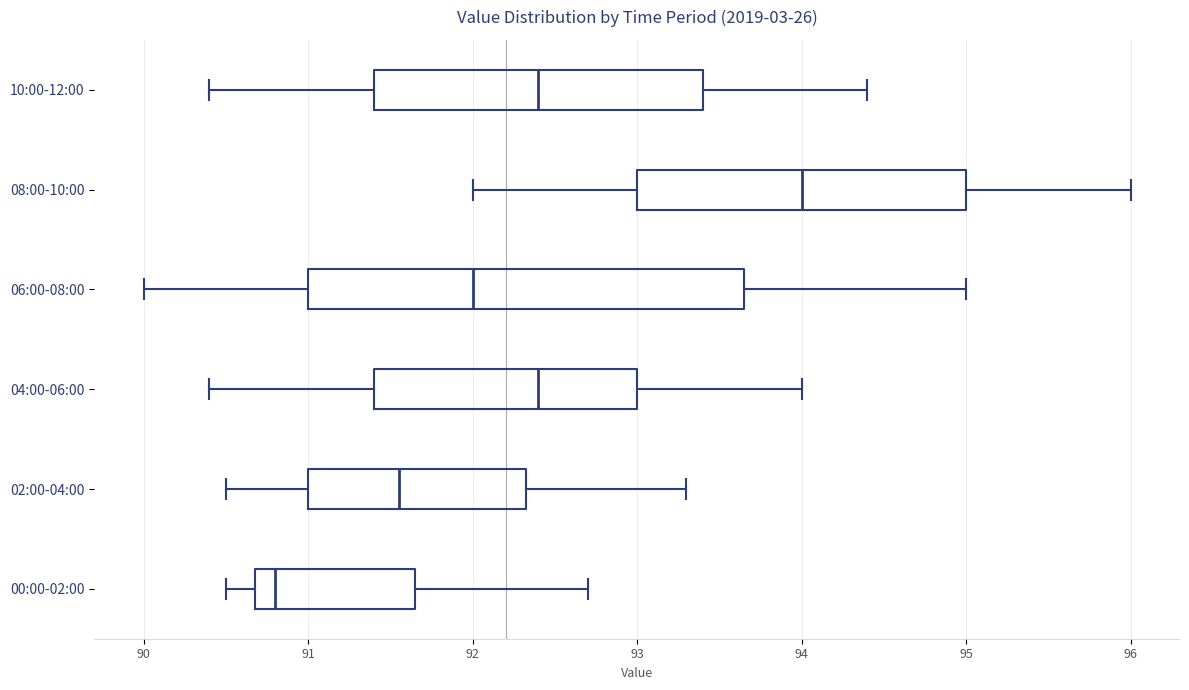

Reading bottom to top, read every box against the x-axis: the position of its median line, the range the box covers, and the ends of its whiskers. The values are not printed on the chart, so give them approximately, as read against the axis.

00:00-02:00: median 90.8, box 90.7 to 91.7, whiskers 90.5 to 92.7
02:00-04:00: median 91.6, box 91.0 to 92.3, whiskers 90.5 to 93.3
04:00-06:00: median 92.4, box 91.4 to 93.0, whiskers 90.4 to 94.0
06:00-08:00: median 92.0, box 91.0 to 93.7, whiskers 90.0 to 95.0
08:00-10:00: median 94.0, box 93.0 to 95.0, whiskers 92.0 to 96.0
10:00-12:00: median 92.4, box 91.4 to 93.4, whiskers 90.4 to 94.4